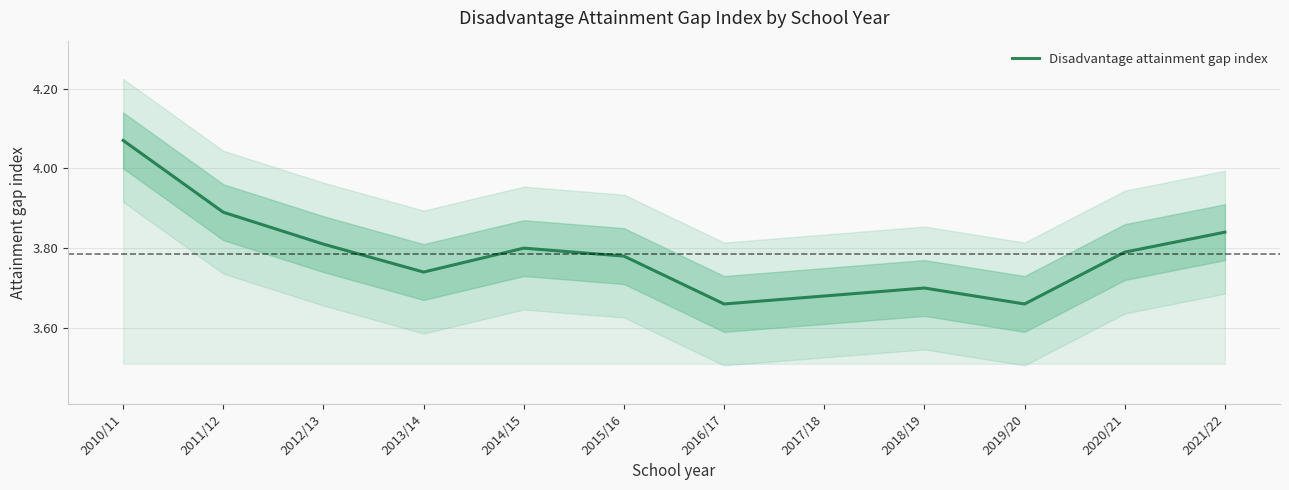

What value does the data have at 2019/20?

3.7